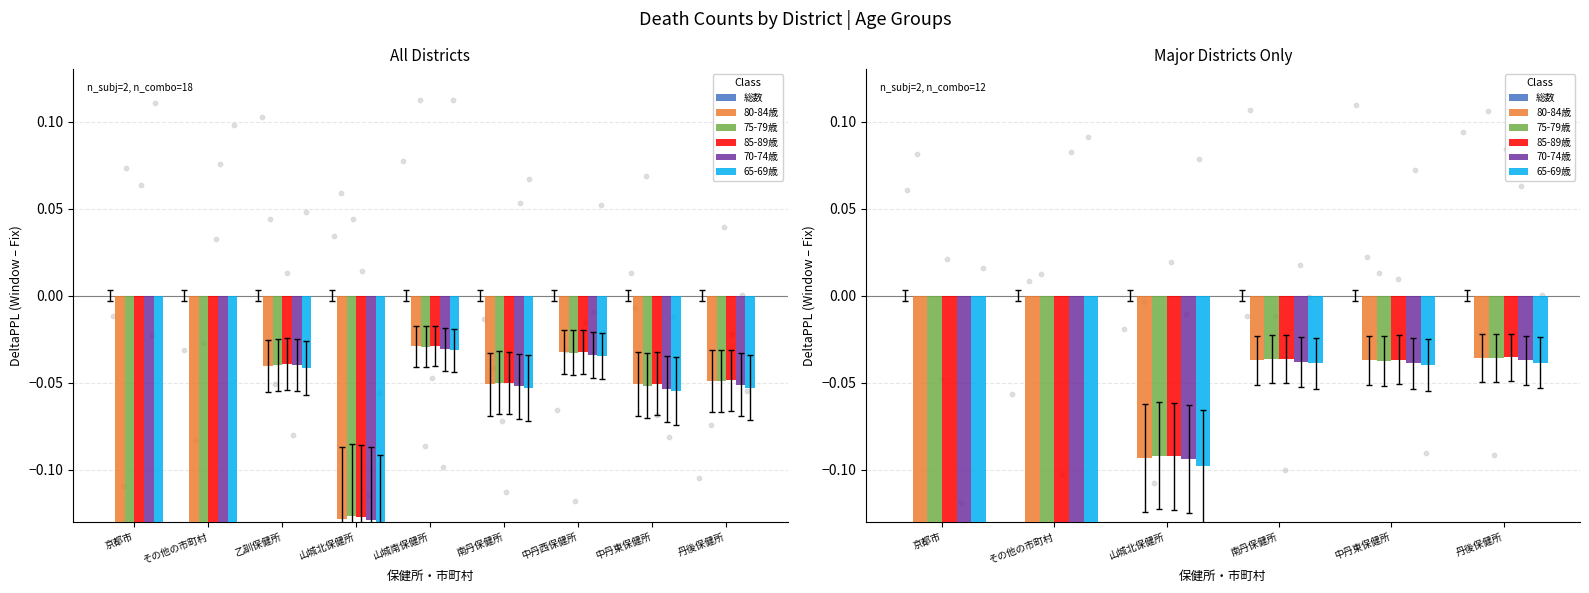

What are all the series names shown in the legend?

総数, 80-84歳, 75-79歳, 85-89歳, 70-74歳, 65-69歳